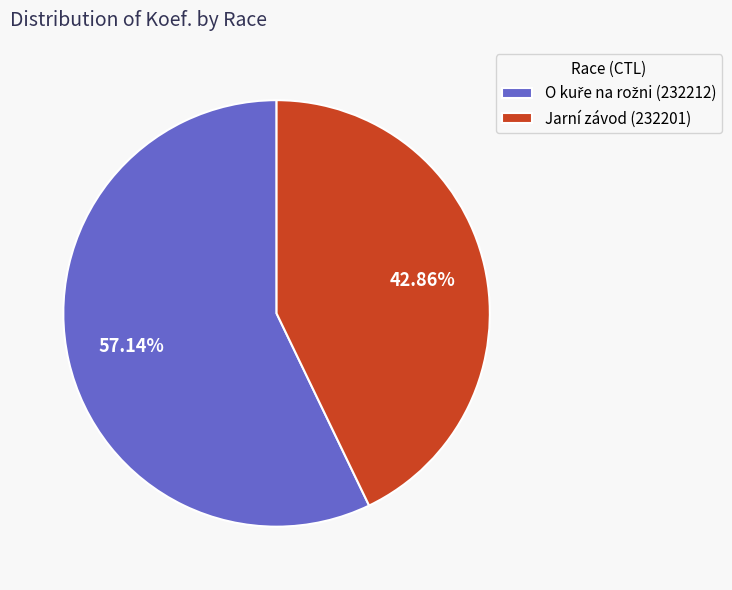

Is there any slice that represents more than half of the pie?

Yes